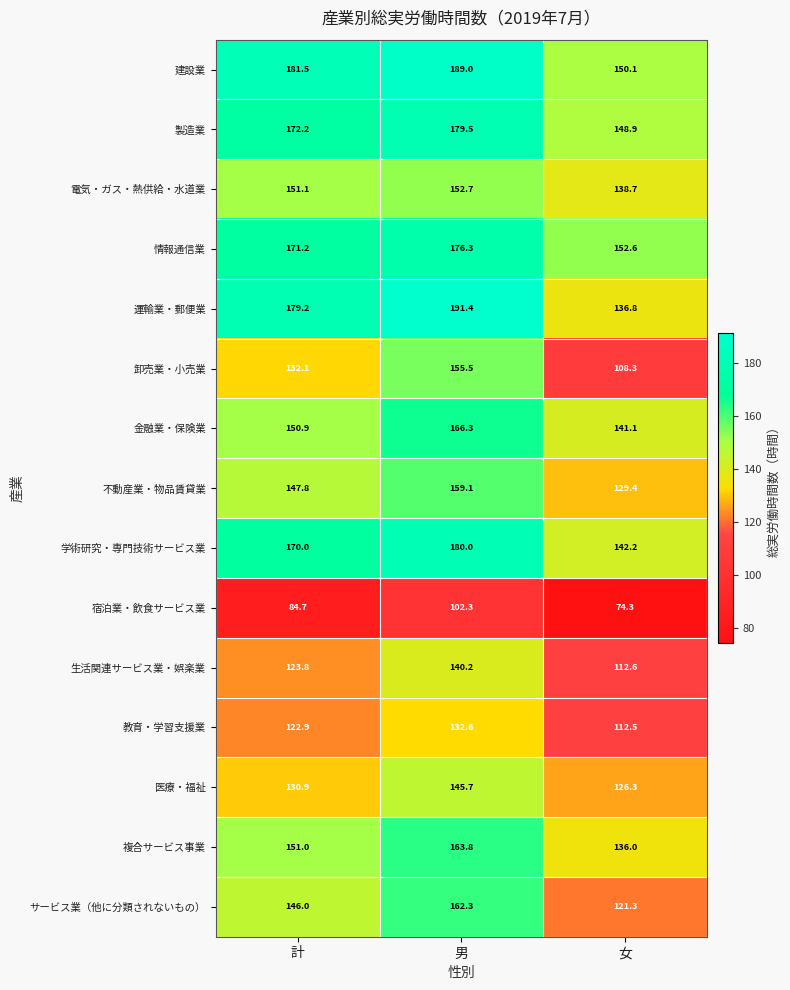

Rank the series at 女 from highest to lowest value.

情報通信業, 建設業, 製造業, 学術研究・専門技術サービス業, 金融業・保険業, 電気・ガス・熱供給・水道業, 運輸業・郵便業, 複合サービス事業, 不動産業・物品賃貸業, 医療・福祉, サービス業（他に分類されないもの）, 生活関連サービス業・娯楽業, 教育・学習支援業, 卸売業・小売業, 宿泊業・飲食サービス業